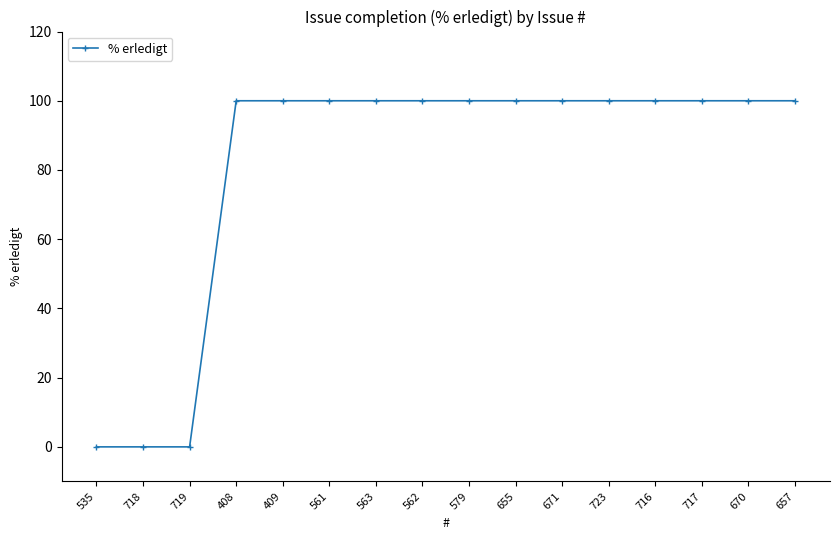

Between 718 and 670, which is larger?

670